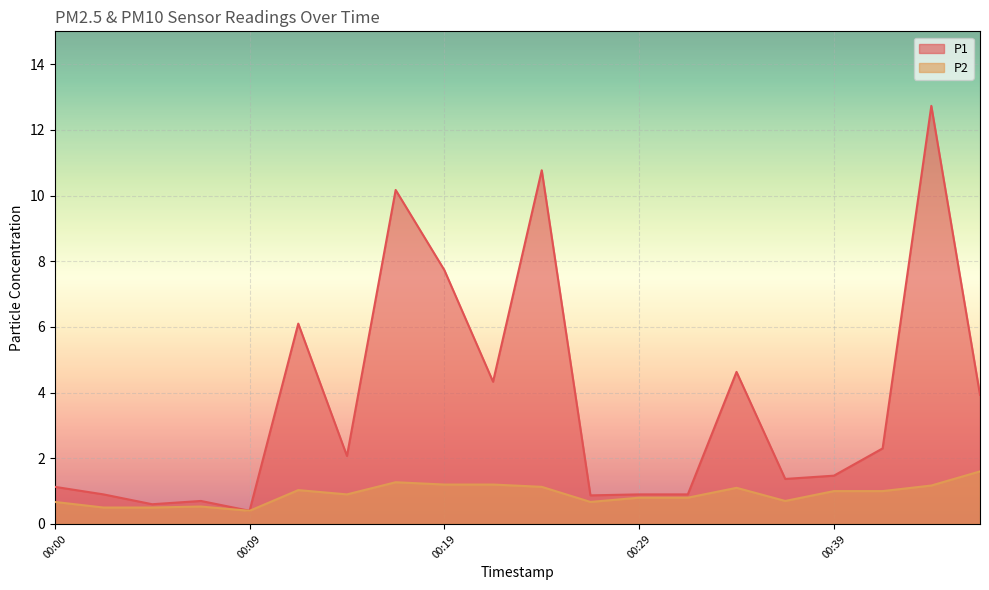

Which series has the largest range (max minus min)?

P1